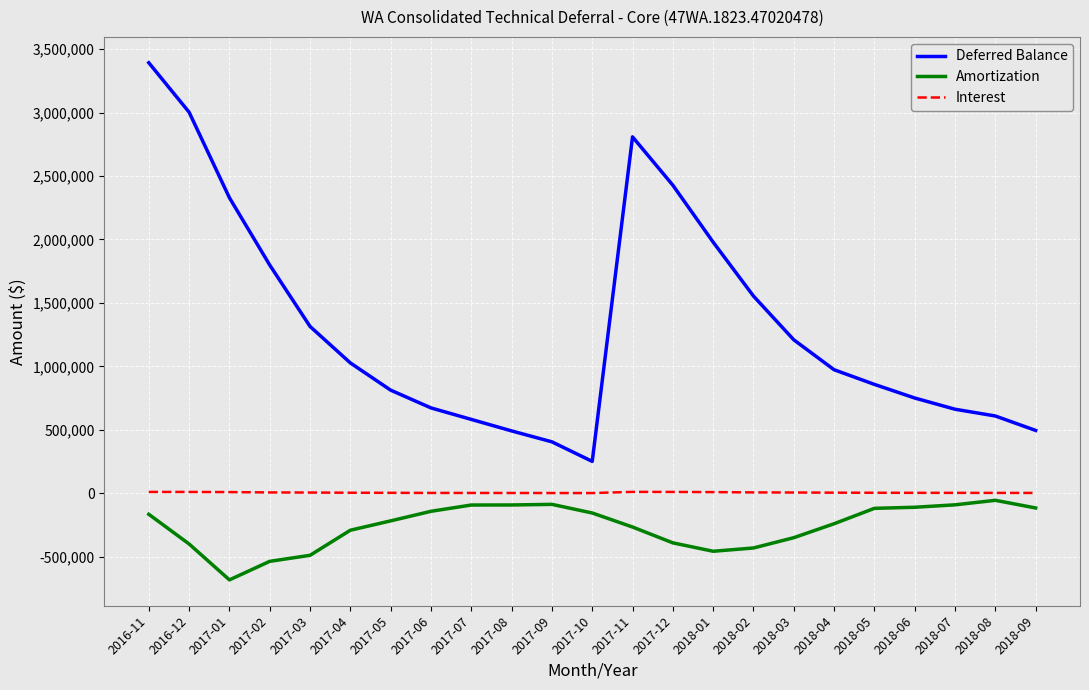

The value of Deferred Balance at 2018-02 is 1554003.9. True or false?

True